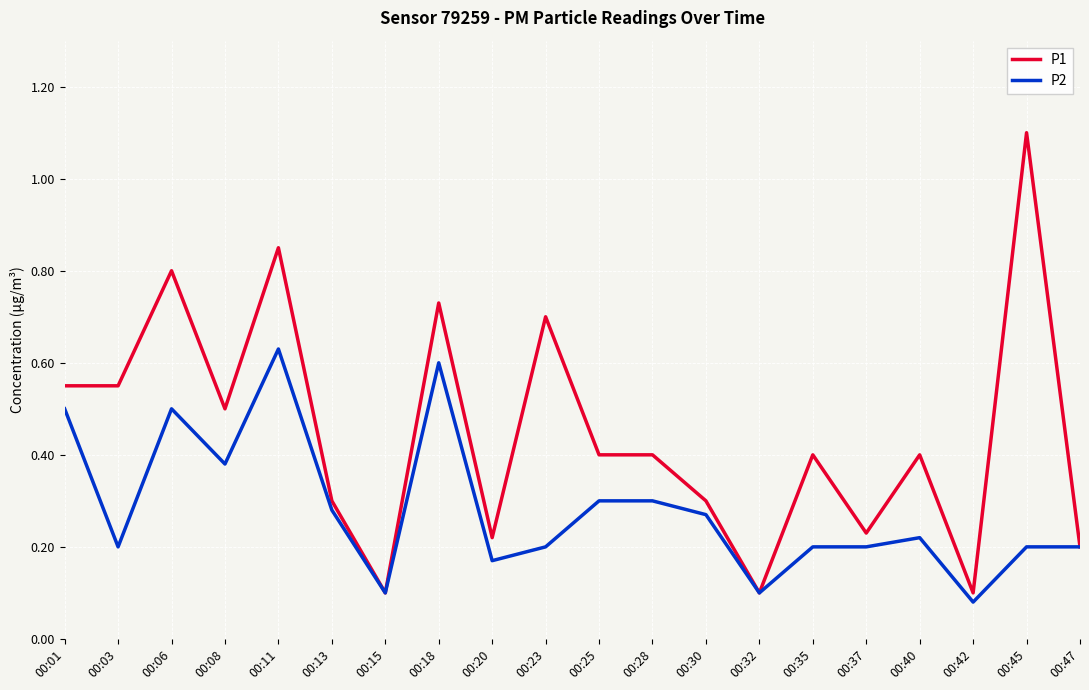

Rank the series by their average value, from lowest to highest.

P2, P1